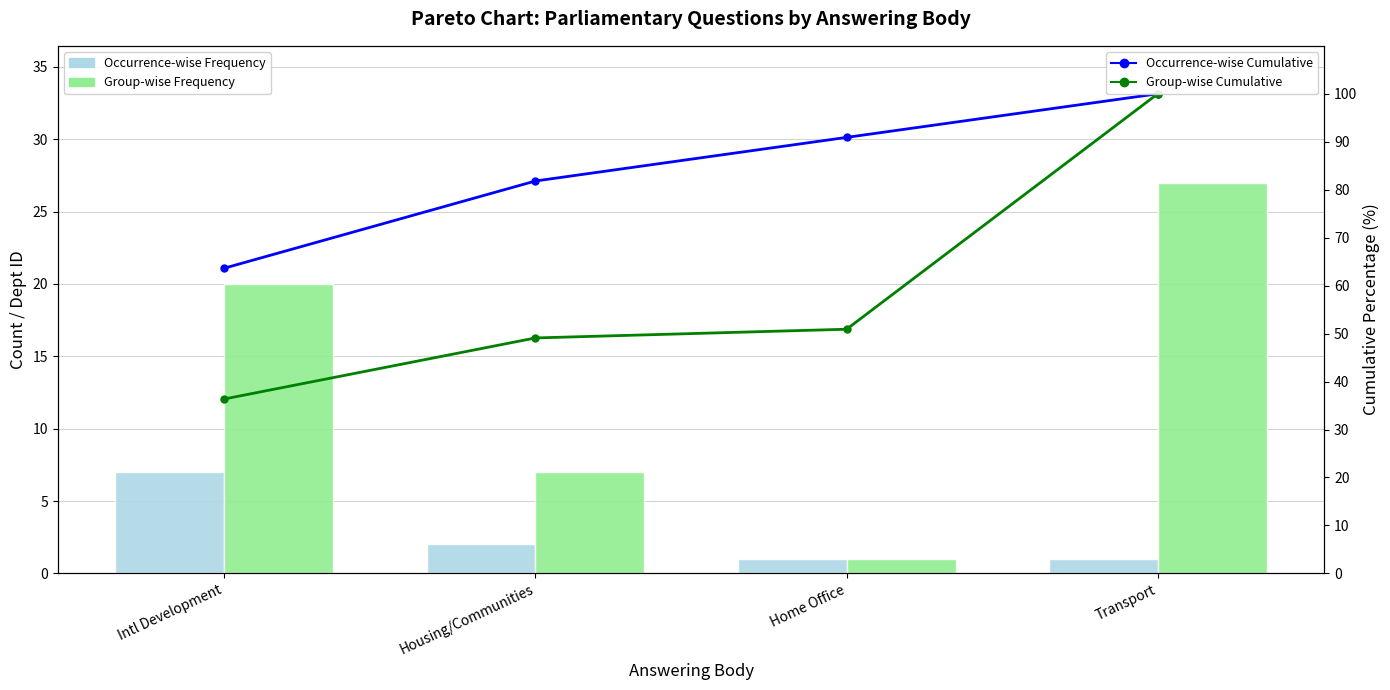

Which series has the largest total across all categories?

Occurrence-wise Cumulative